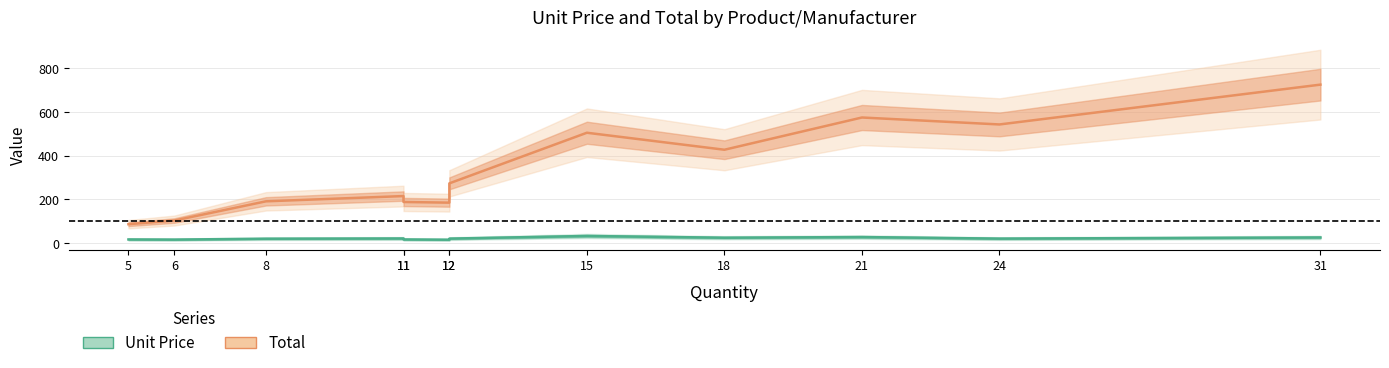

What is the difference between the maximum and minimum values in the Total series?

639.0